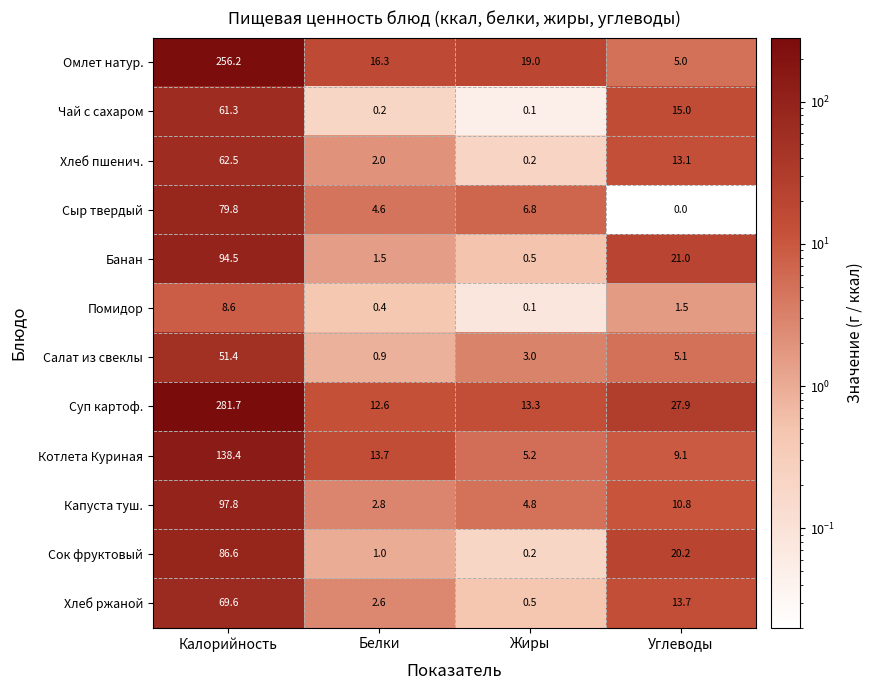

Where is Банан nearest to the value 47?

Углеводы